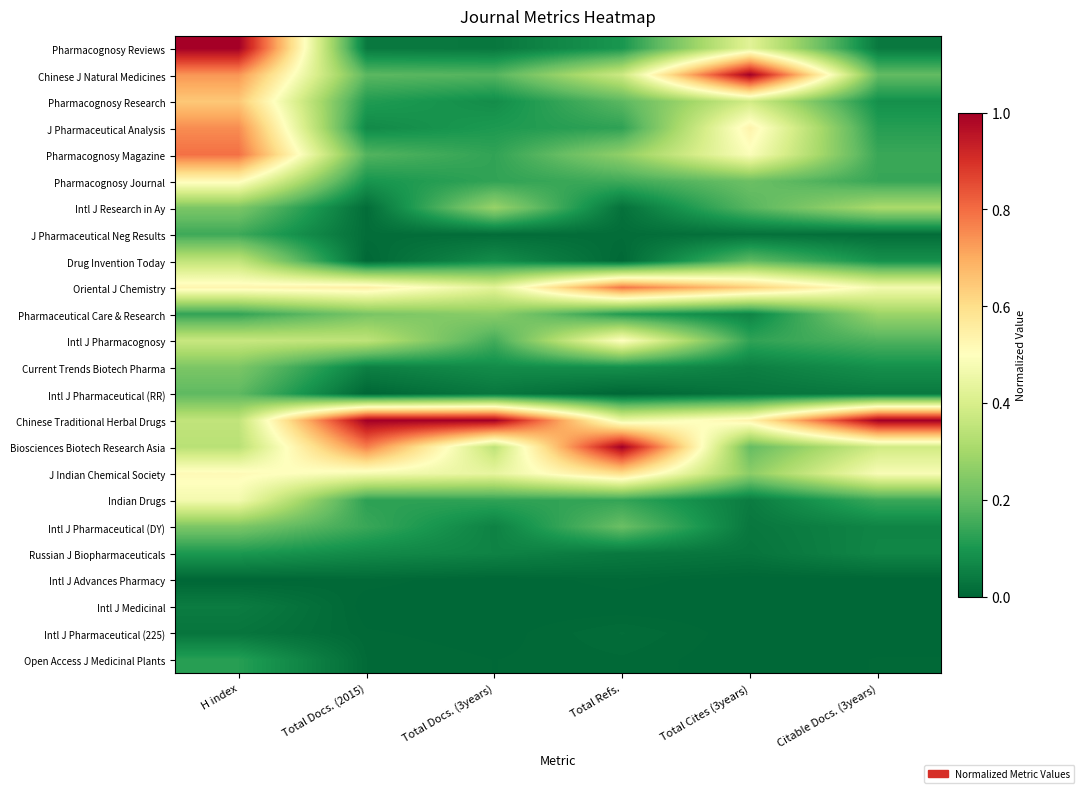

Between Total Refs. and Citable Docs. (3years), which is larger?

Total Refs.